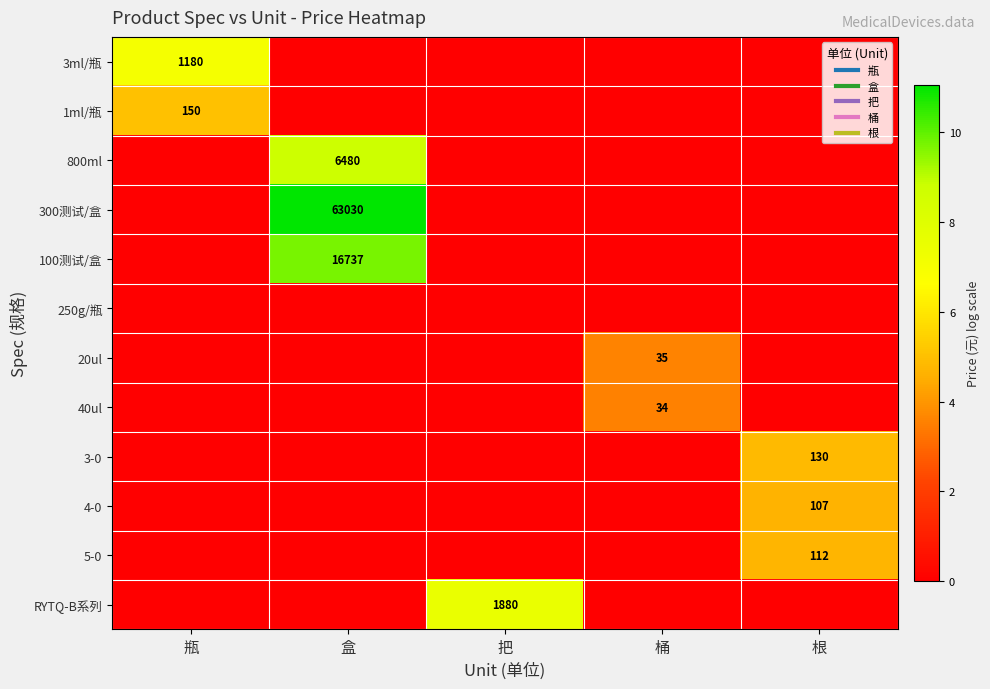

Is it true that 3-0 equals 0.0 at 盒?

True